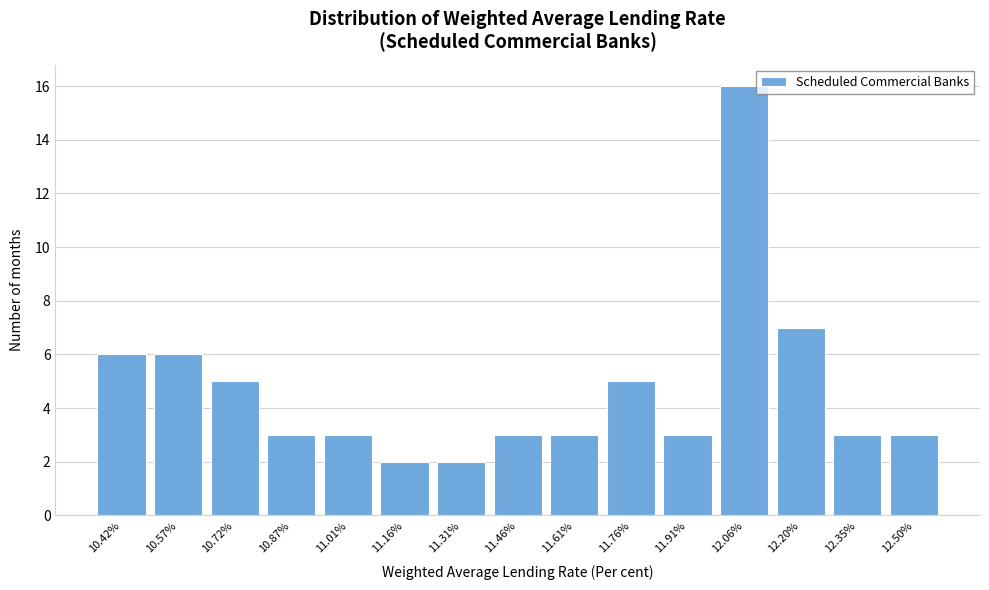

Reading left to right, extract all data points from this chart.

10.42%=6	10.57%=6	10.72%=5	10.87%=3	11.01%=3	11.16%=2	11.31%=2	11.46%=3	11.61%=3	11.76%=5	11.91%=3	12.06%=16	12.20%=7	12.35%=3	12.50%=3